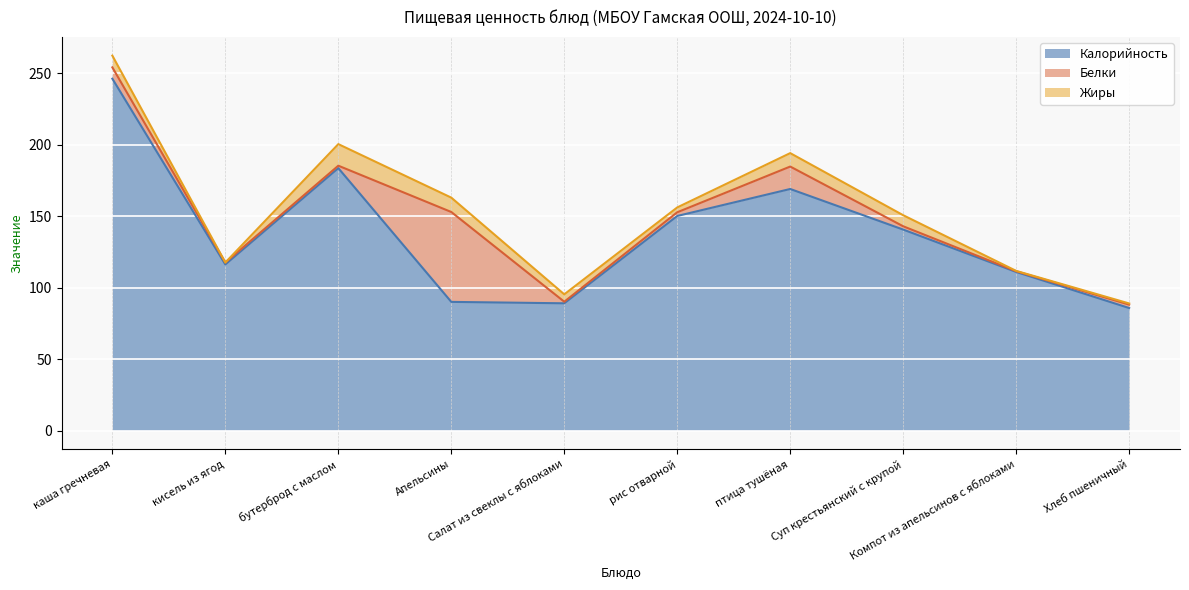

True or false: Белки and Жиры cross at least once.

True